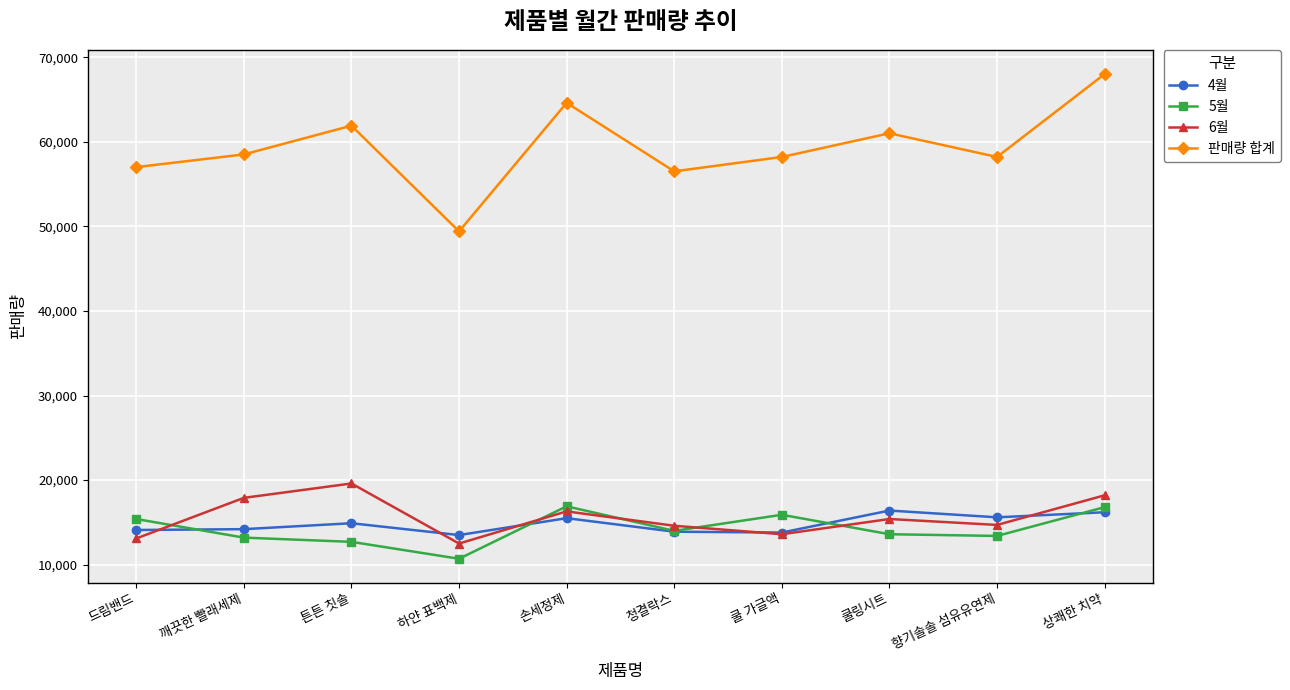

In 4월, how many points are lower than both neighbors (excluding endpoints)?

3